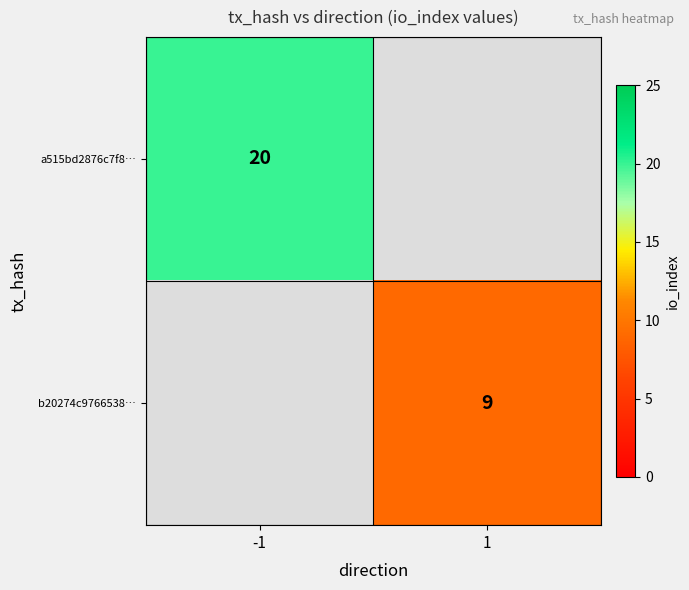

The b20274c9766538… series shows 9 at 1. True or false?

True